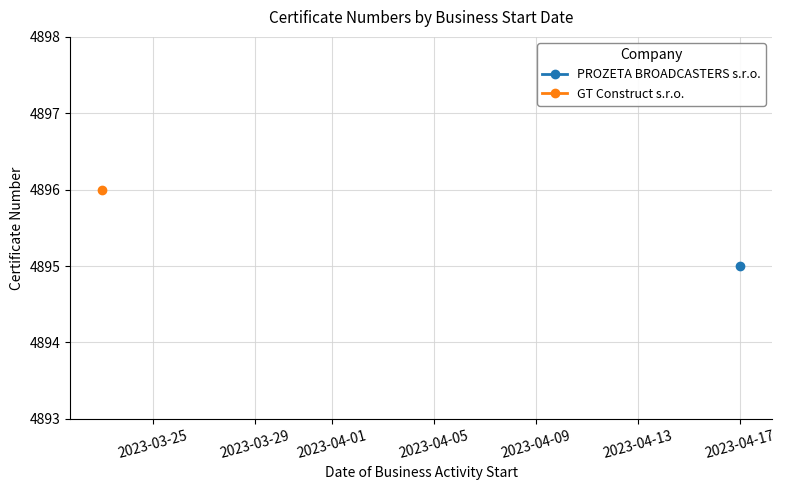

True or false: the data shows 4895 at 2023-04-17.

True